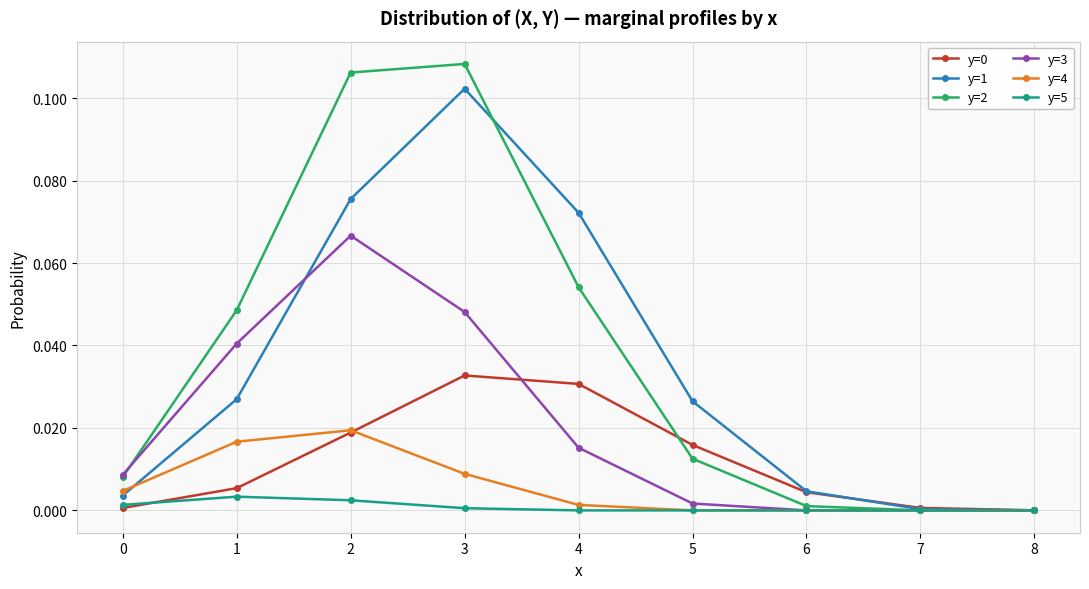

Which series has the widest spread of values?

y=2